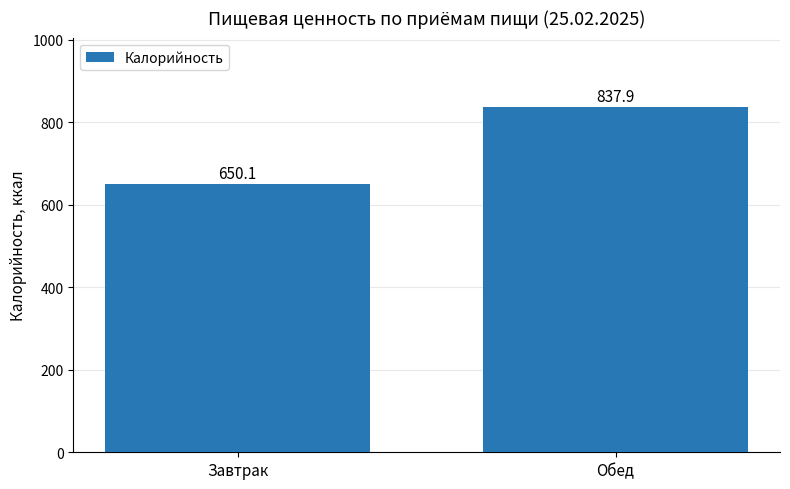

What is the value of the 2nd bar from the left?

837.9